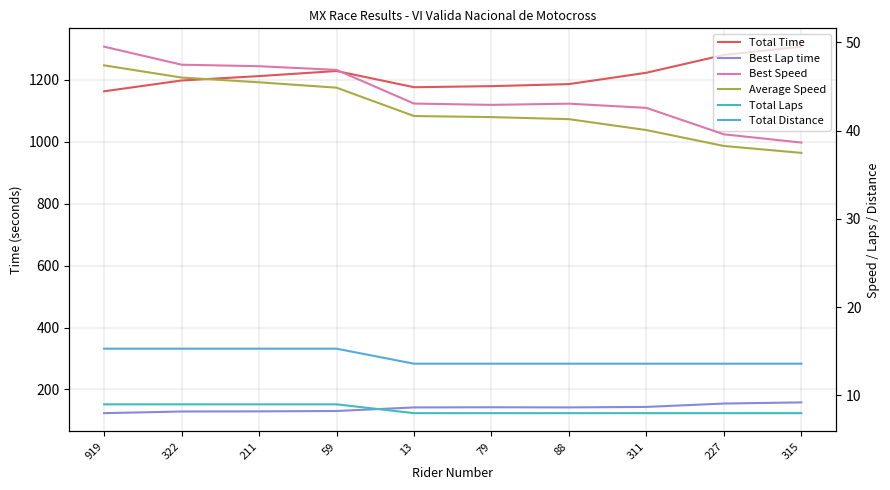

At which category is the sum across all series the highest?

315